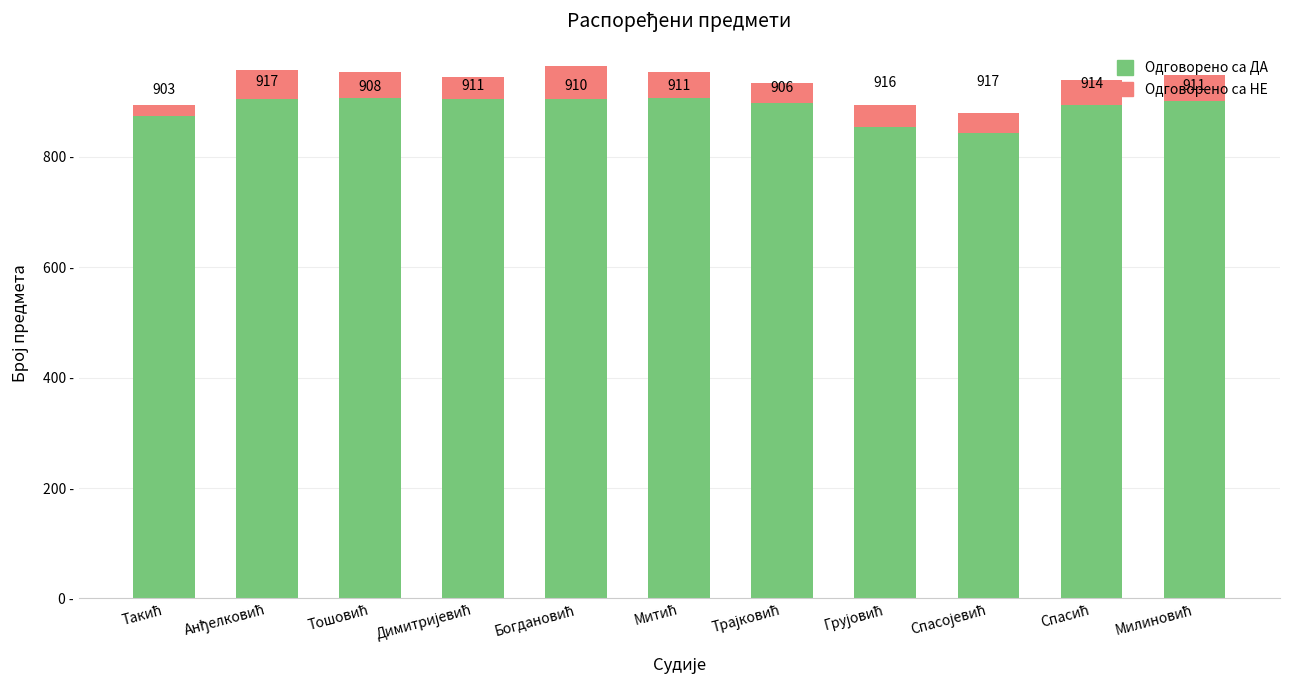

At how many categories does at least one series exceed 555?

11